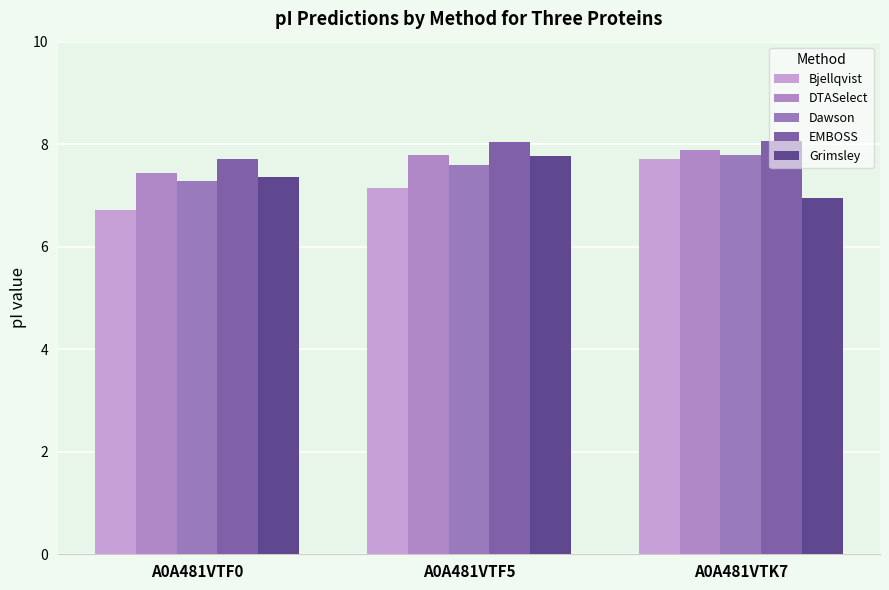

At which label is DTASelect closest to 7?

A0A481VTF0